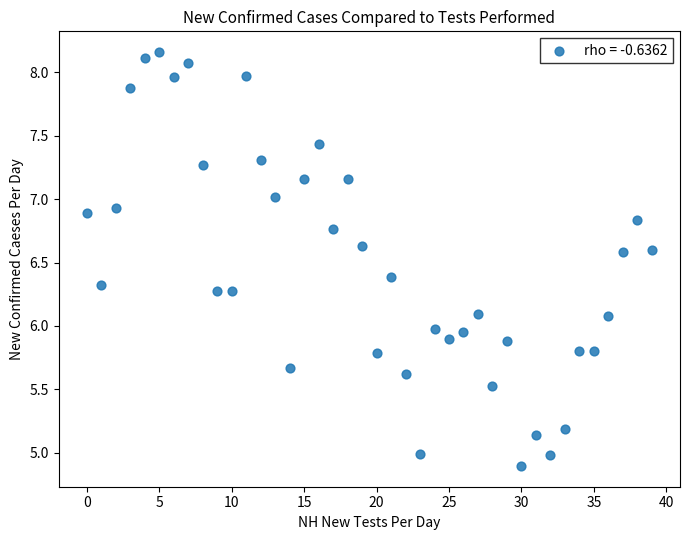

What is the range of Y values (max minus min)?

3.3